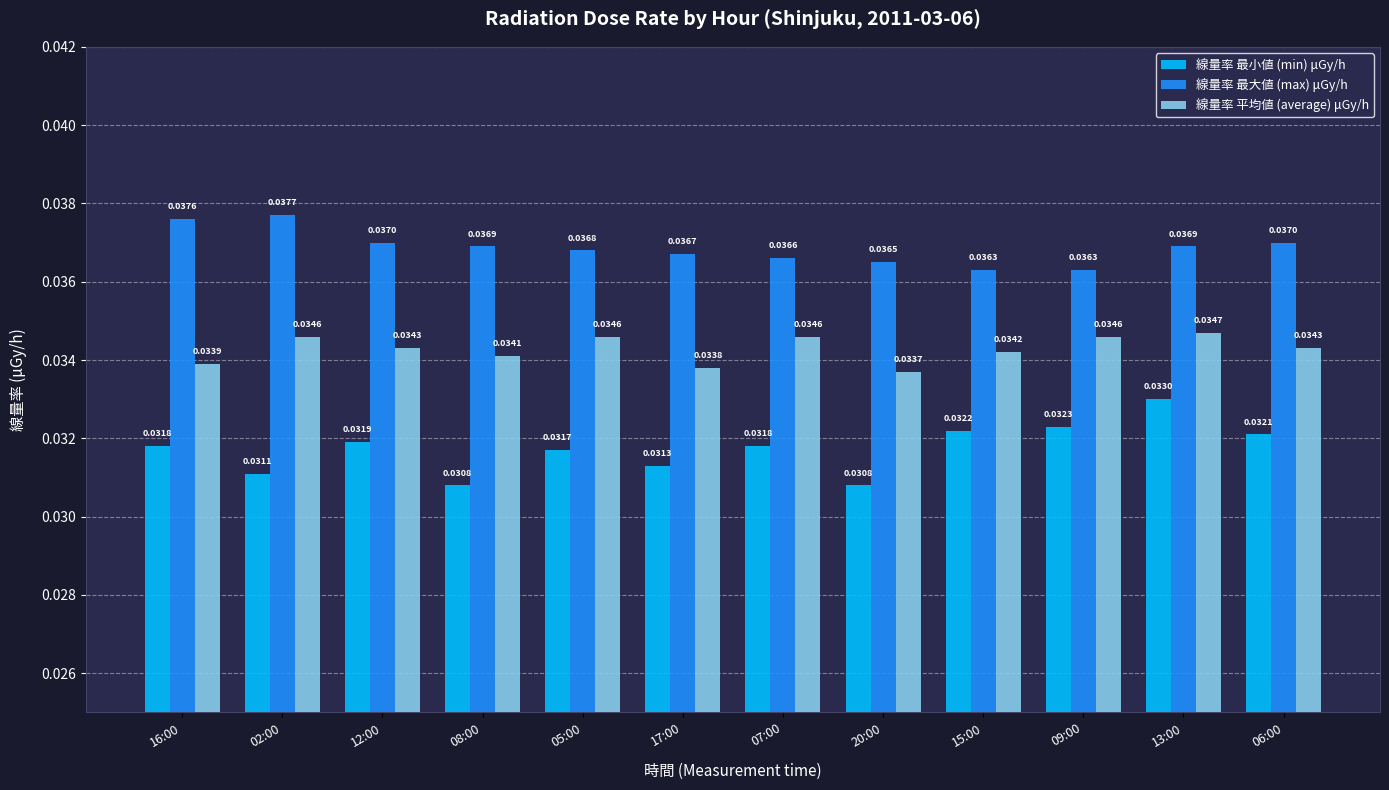

At how many categories does at least one series exceed 0?

12